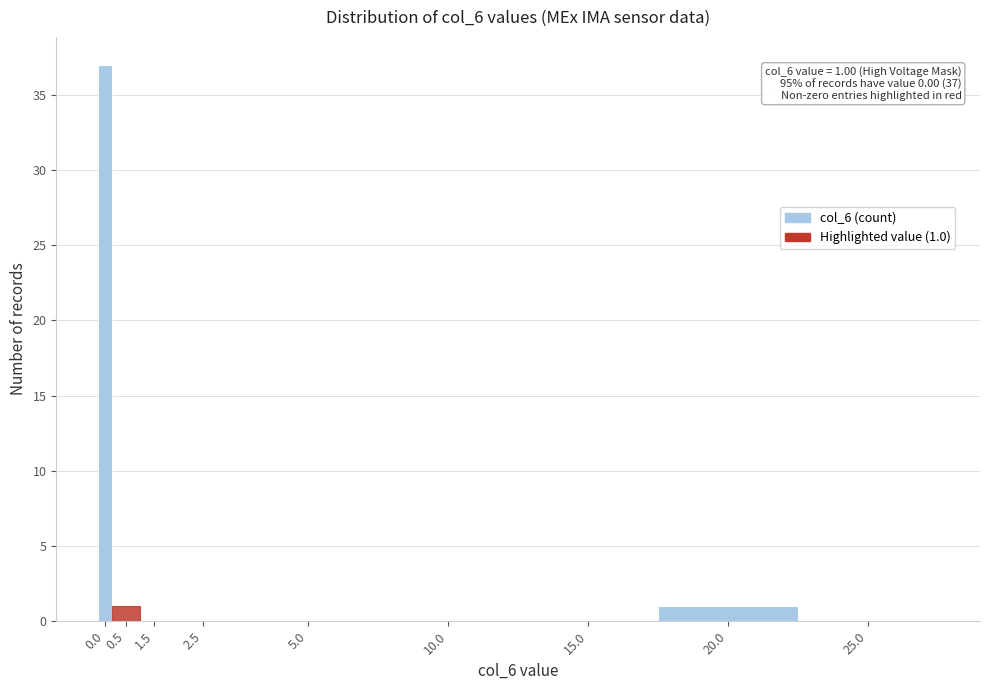

Reading left to right, transcribe all the data shown in this chart.

0.0=37	0.5=1	1.5=0	2.5=0	5.0=0	10.0=0	15.0=0	20.0=1	25.0=0